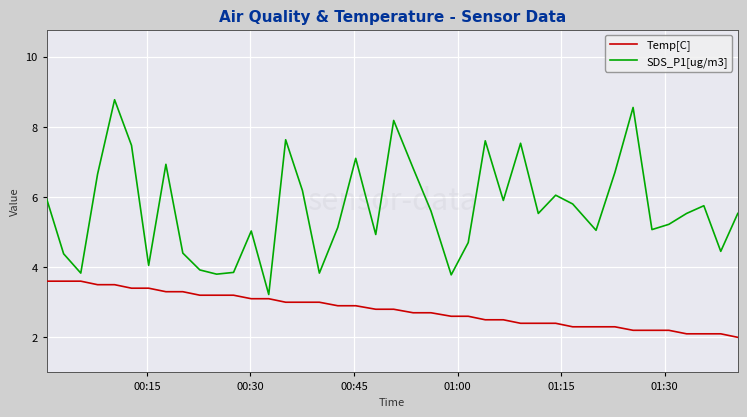

Which series has the largest total across all categories?

SDS_P1[ug/m3]